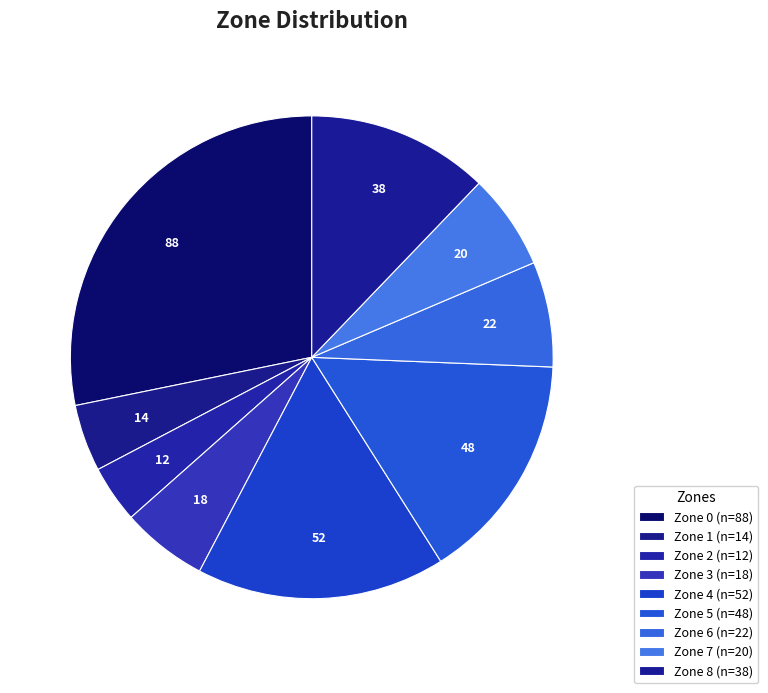

How many segments does this pie chart have?

9